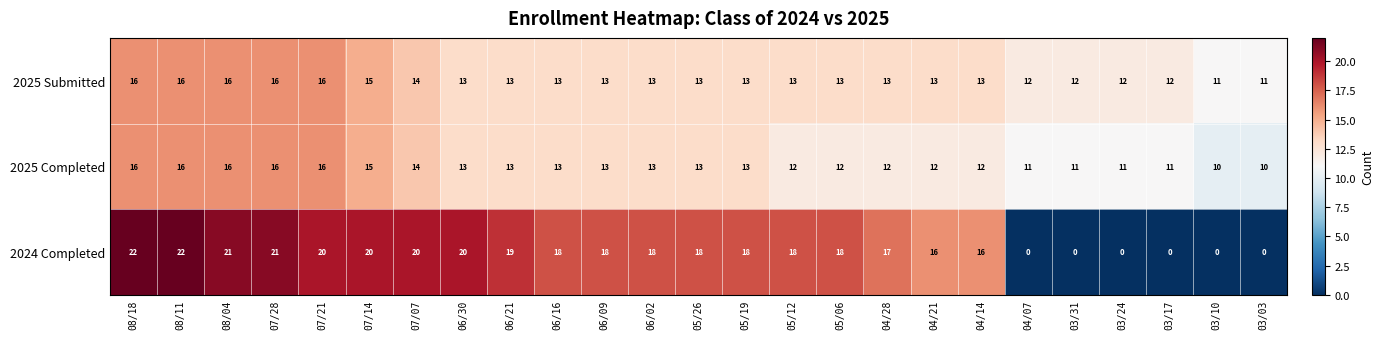

Count the number of categories in the chart.

25